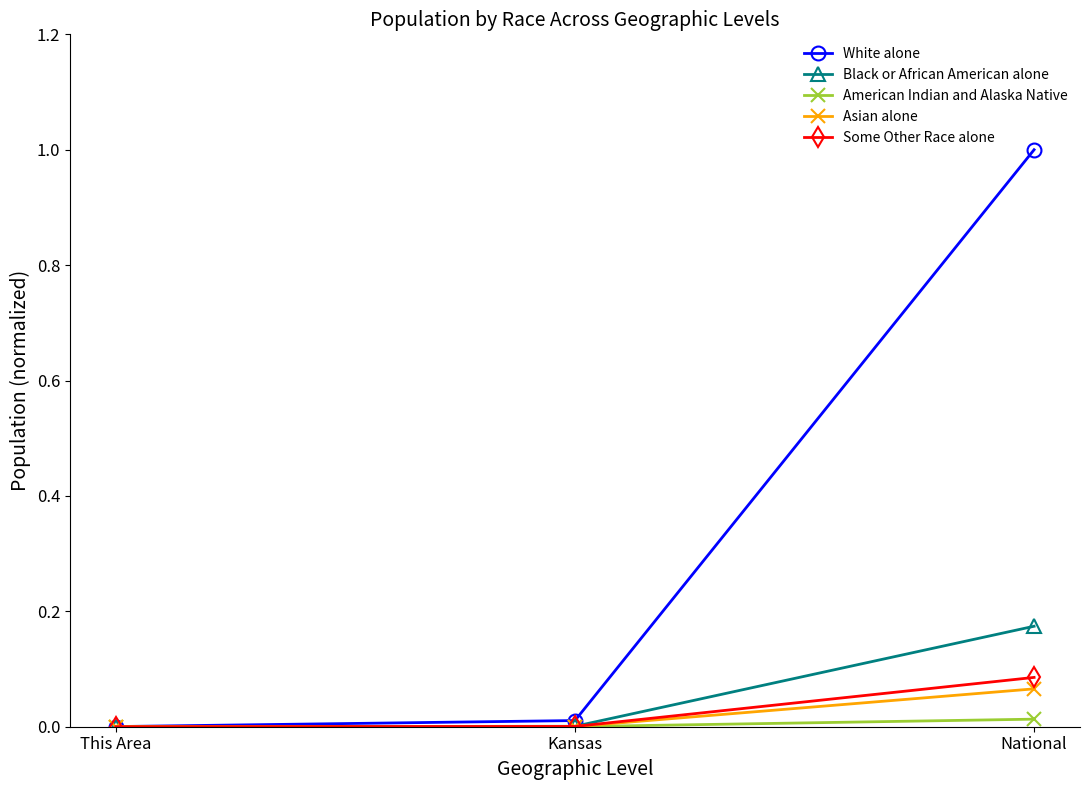

The Some Other Race alone series shows 0.0 at This Area. True or false?

True